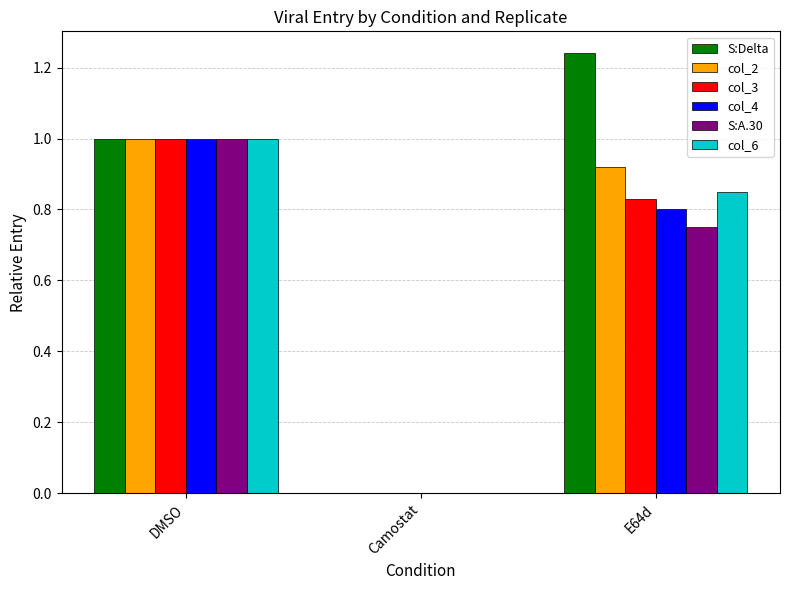

At which category is the sum across all series the highest?

DMSO